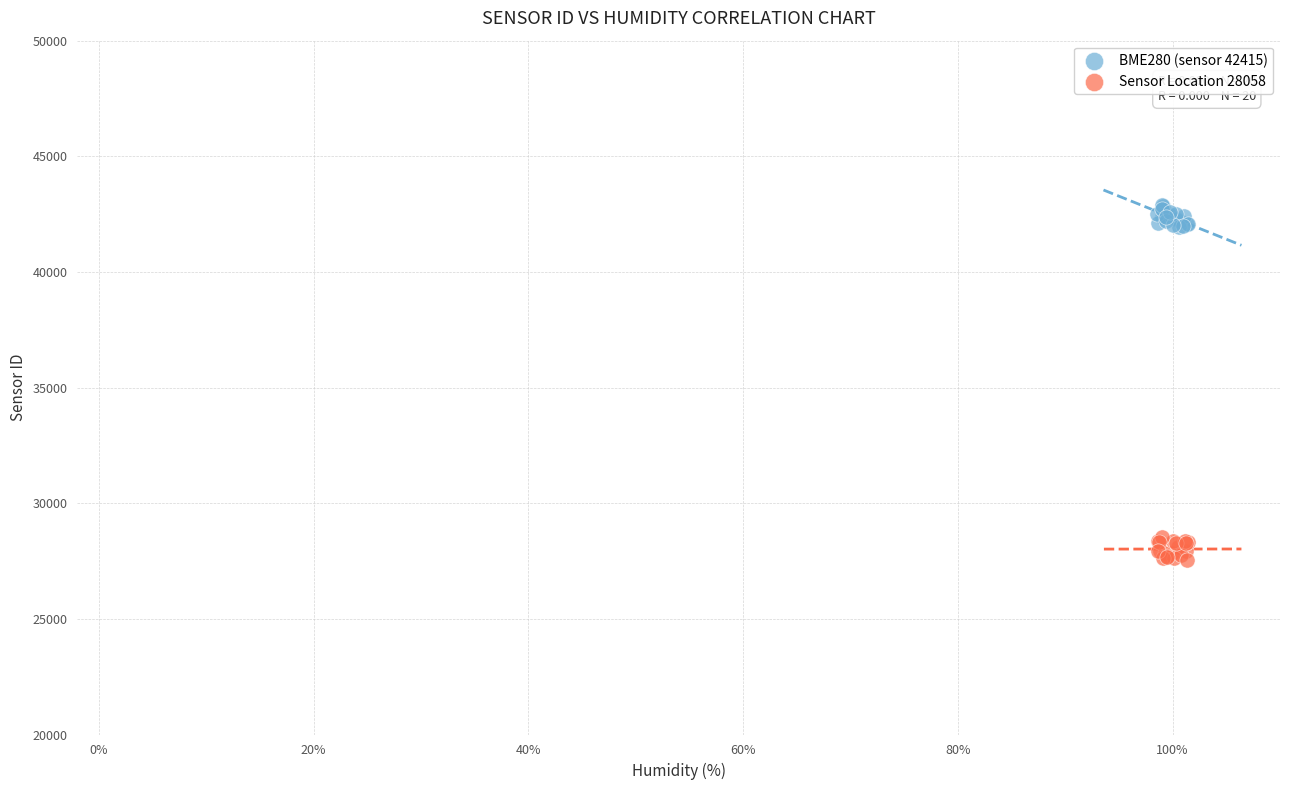

Which series reaches the minimum Y coordinate?

Sensor Location 28058